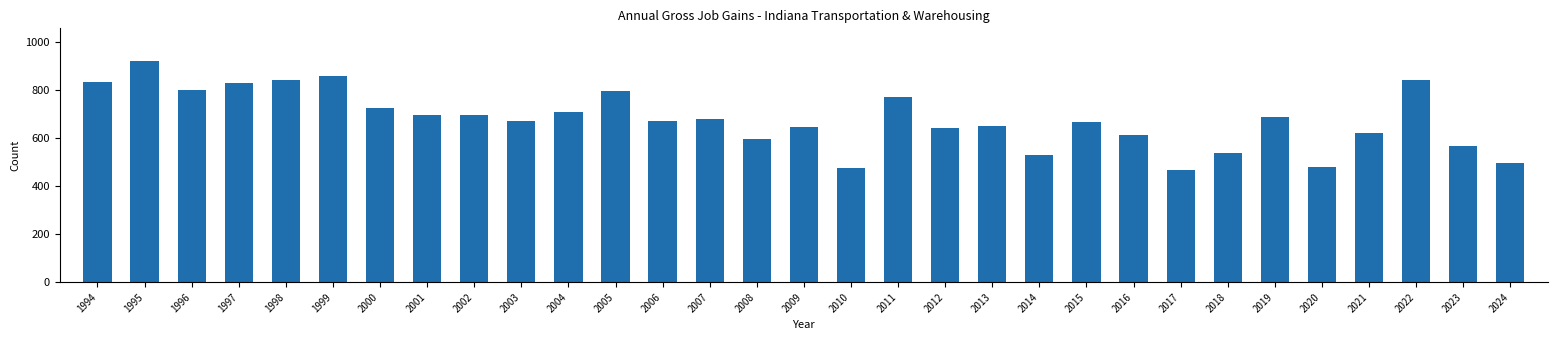

Read the value at 1996.

803